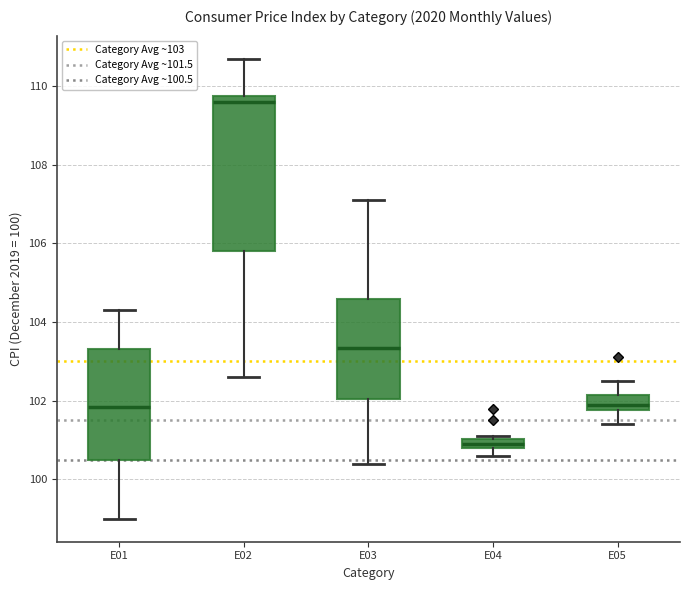

Where does the lower whisker of the box for E01 end on the y-axis? The values are not printed on the chart, so give them approximately, as read against the axis.

99.0